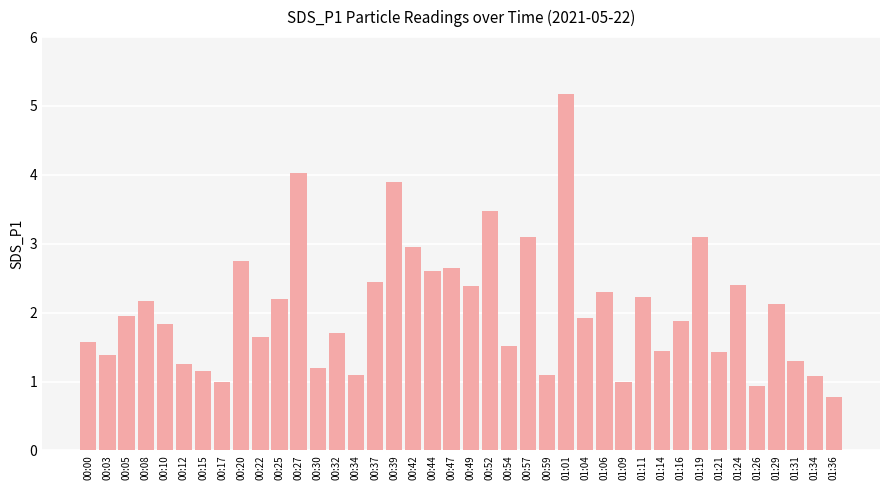

What is the value of the 21st bar from the left?

2.4